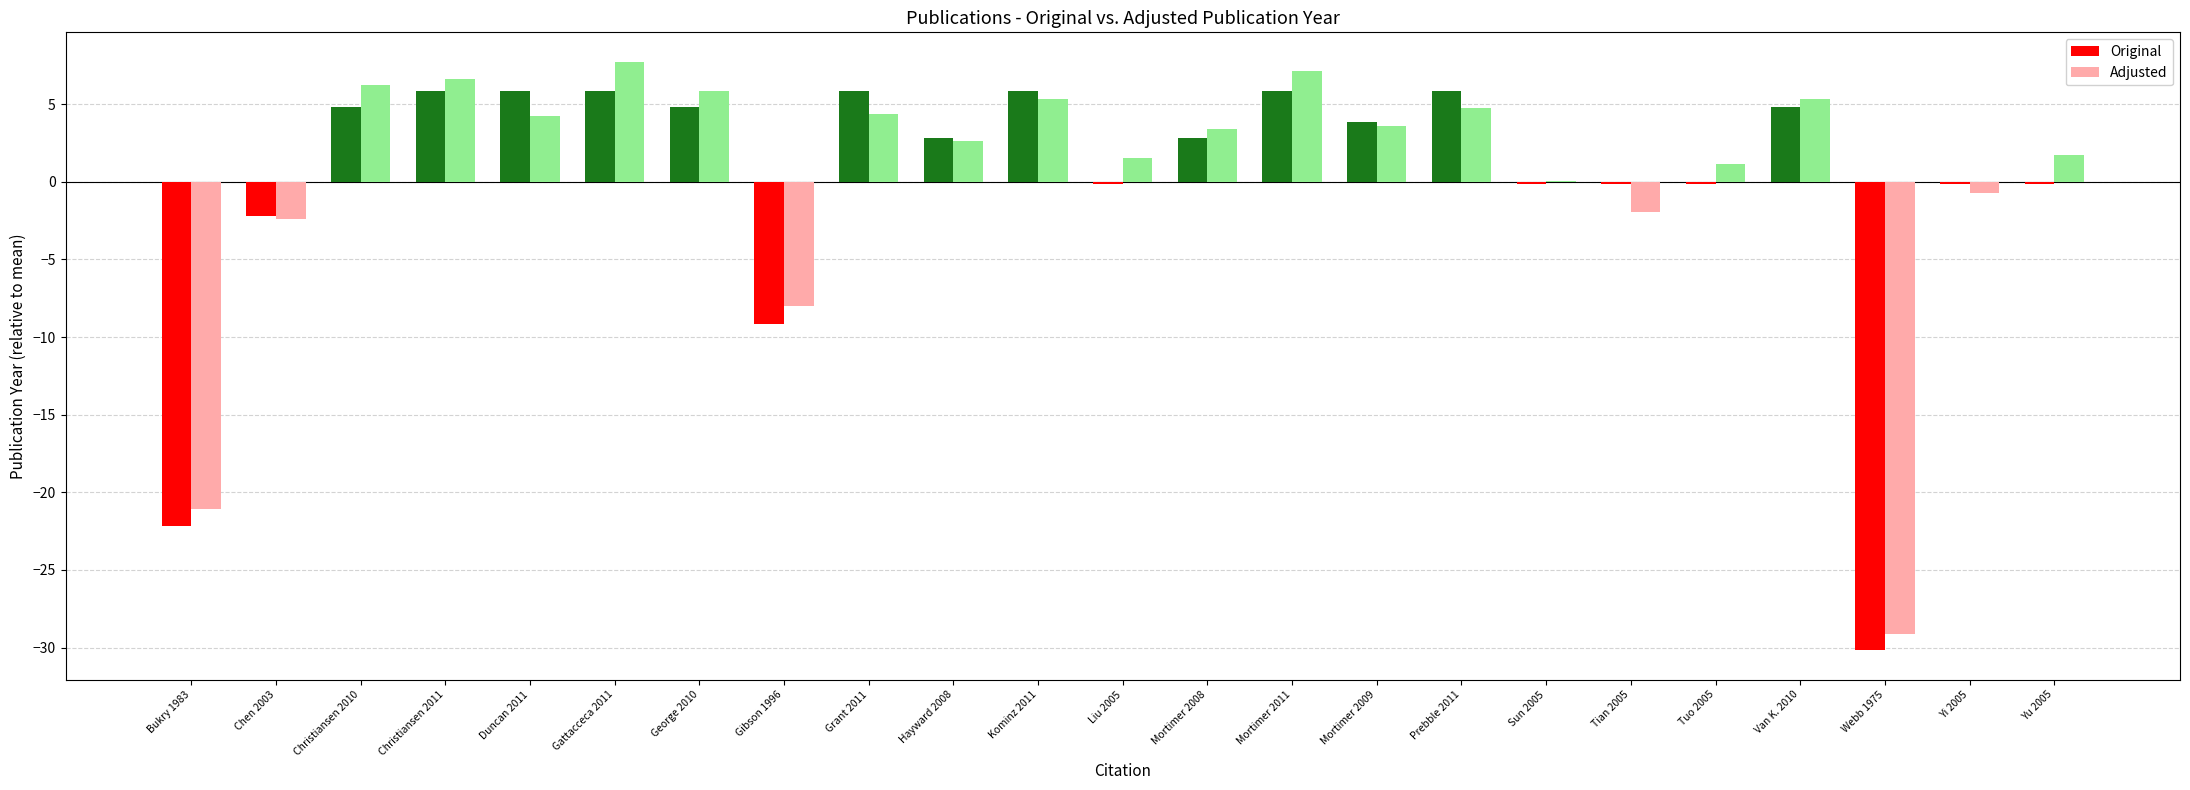

What is the total value across all series at Mortimer 2008?

6.2